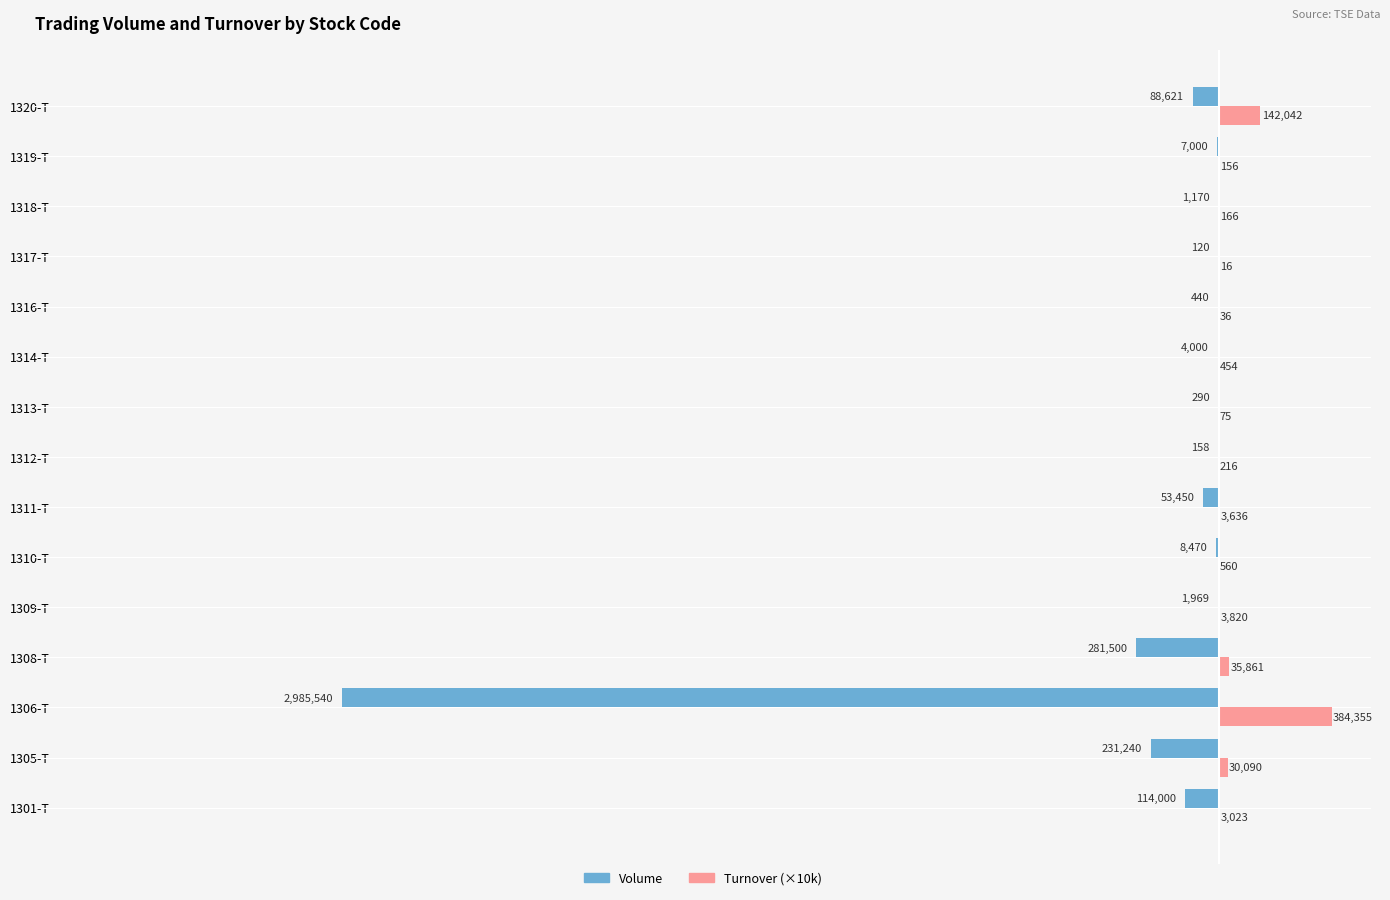

What are all the series names shown in the legend?

Volume, Turnover (×10k)